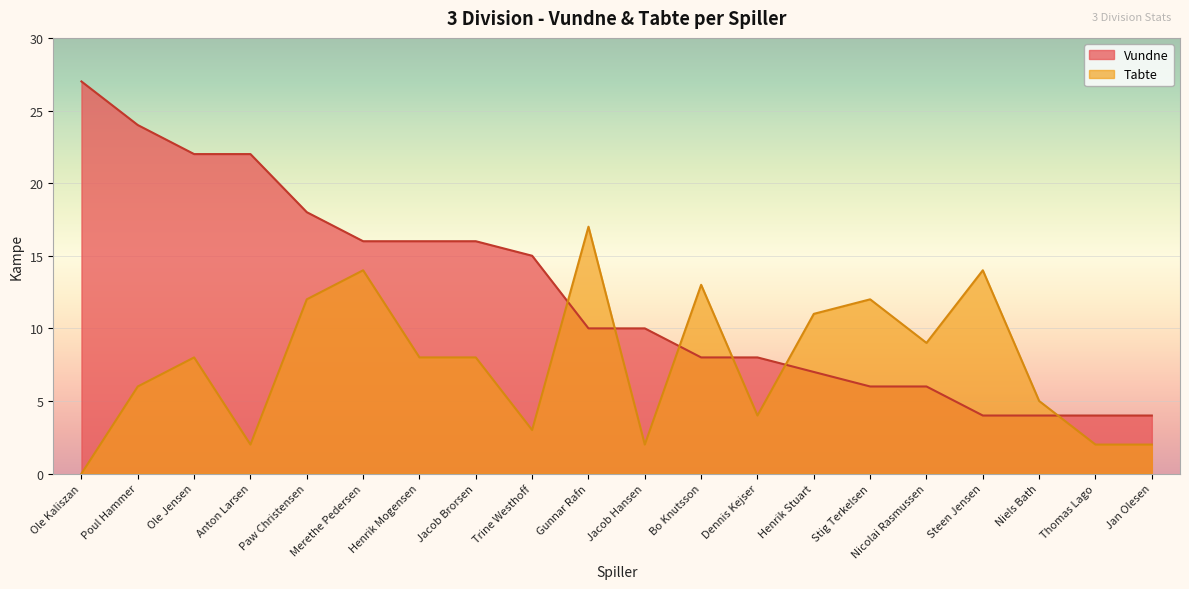

At which label is Vundne closest to 15?

Trine Westhoff